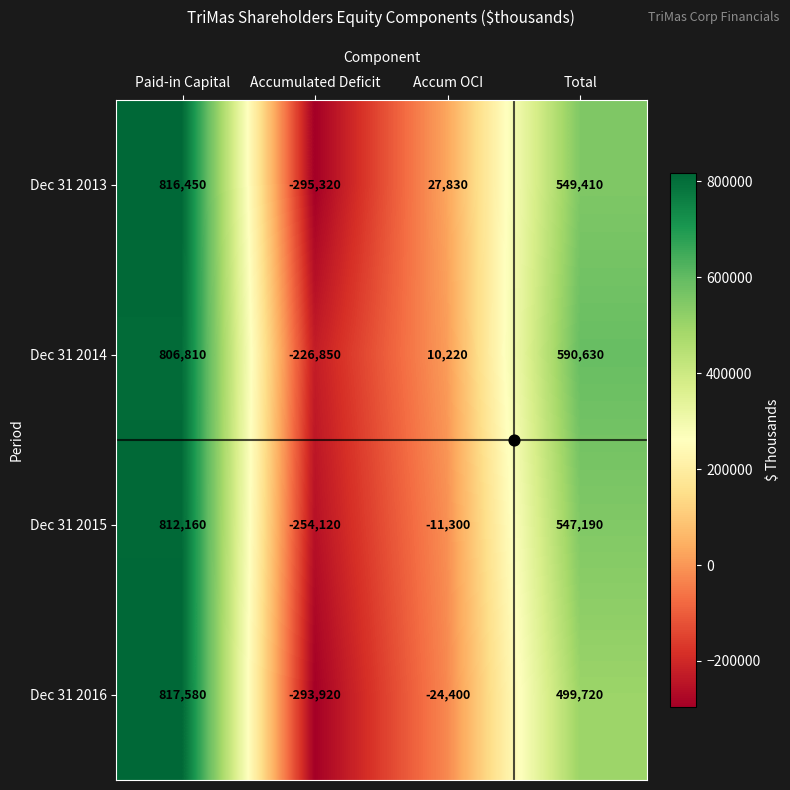

Read the Dec 31 2013 value at Paid-in Capital, to the nearest 50.

816450